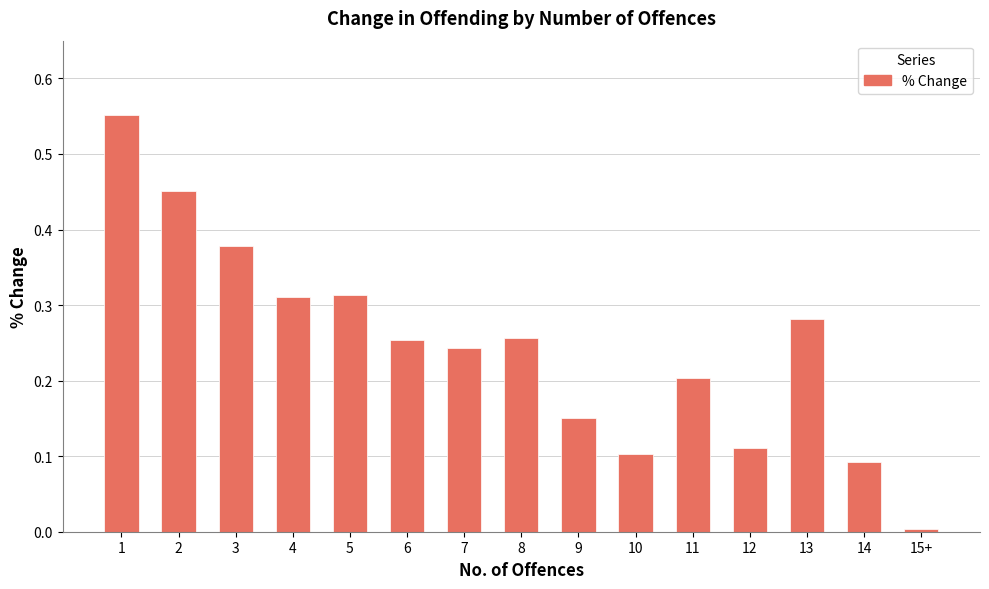

What is the sum of all values?

3.7